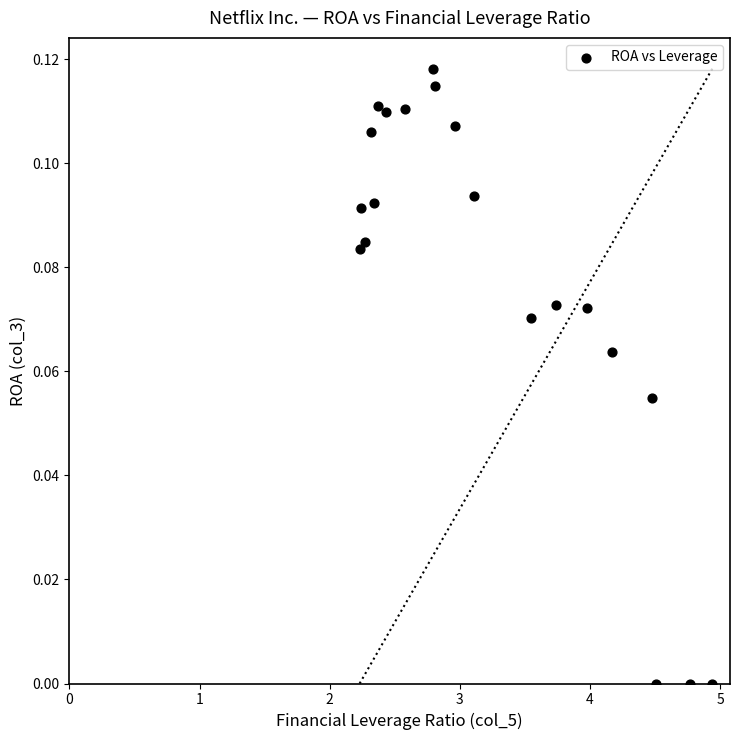

What is the range of X values (max minus min)?

2.7